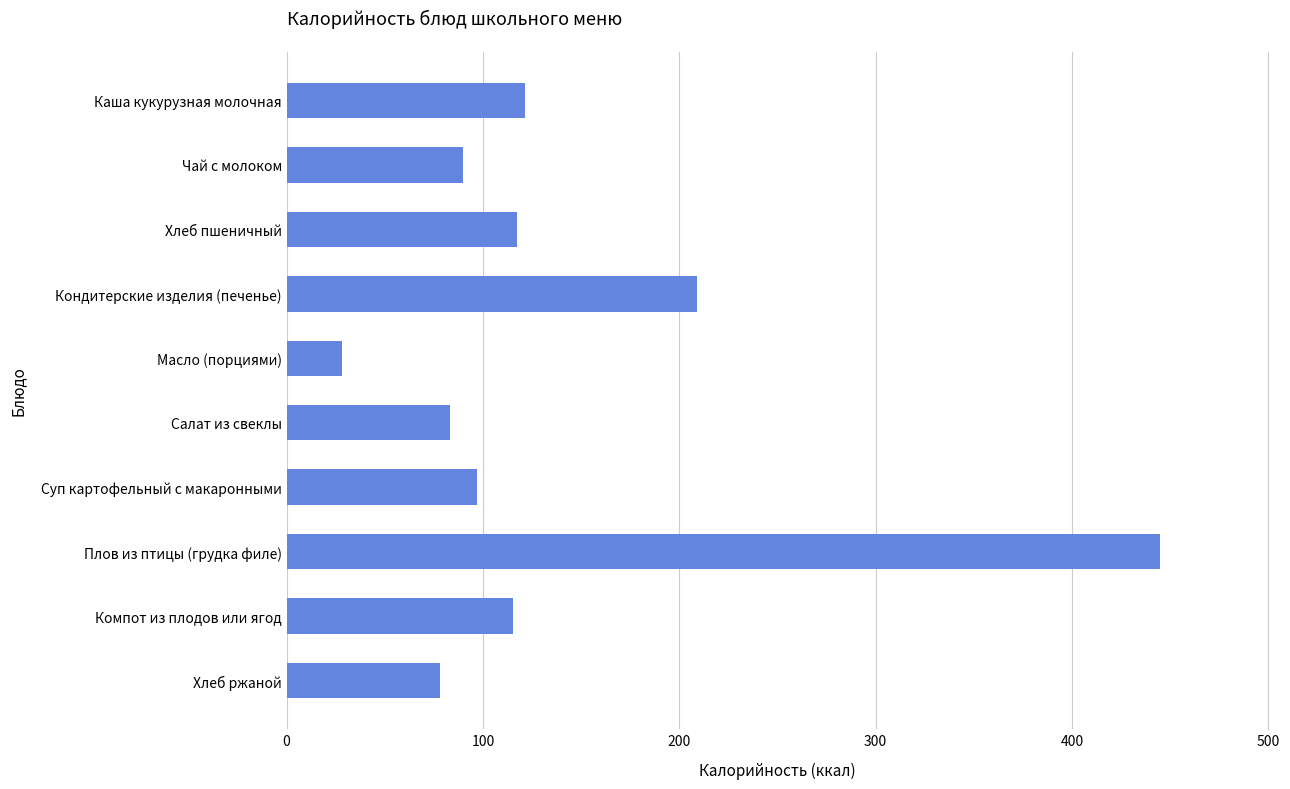

Reading top to bottom, transcribe all the data shown in this chart.

121.5	89.6	117.5	209.2	28.3	83.5	97.0	444.9	115.4	78.0